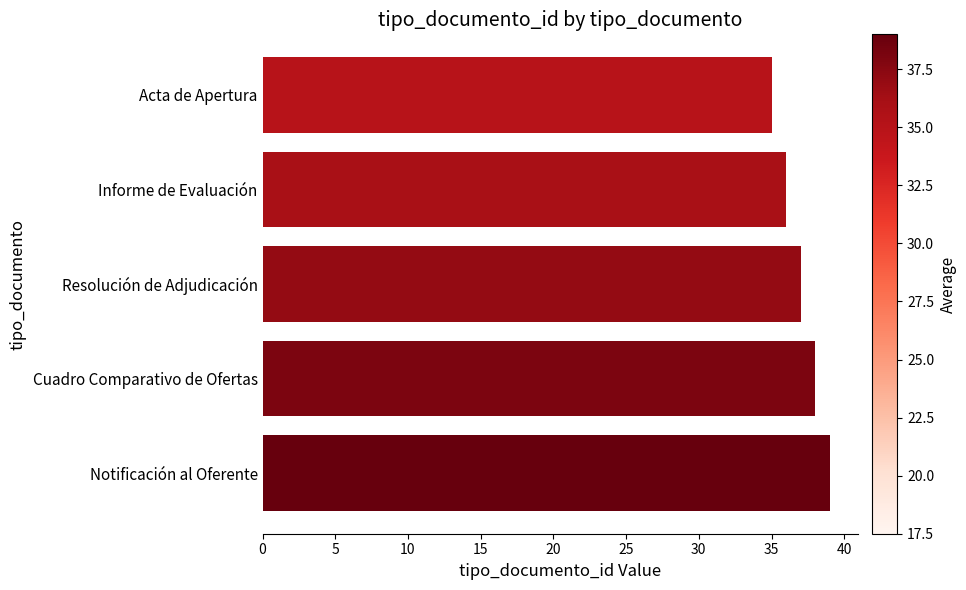

At which category does the chart reach its minimum across all series?

Acta de Apertura